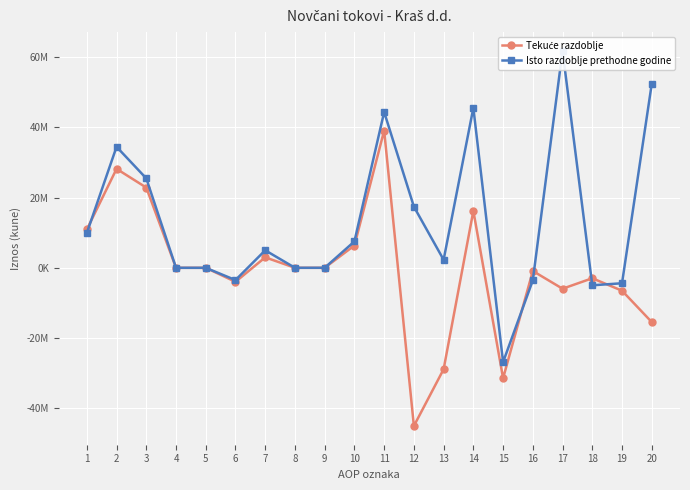

At which category does Tekuće razdoblje reach its first local valley?

6